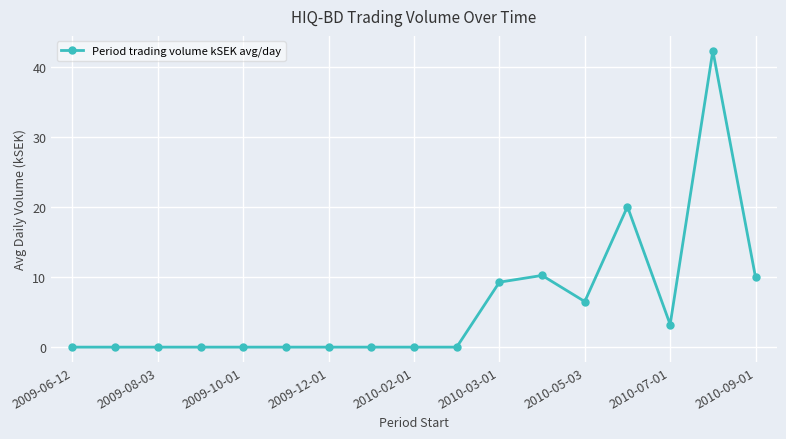

True or false: the data has more than 1 interior local peaks.

True